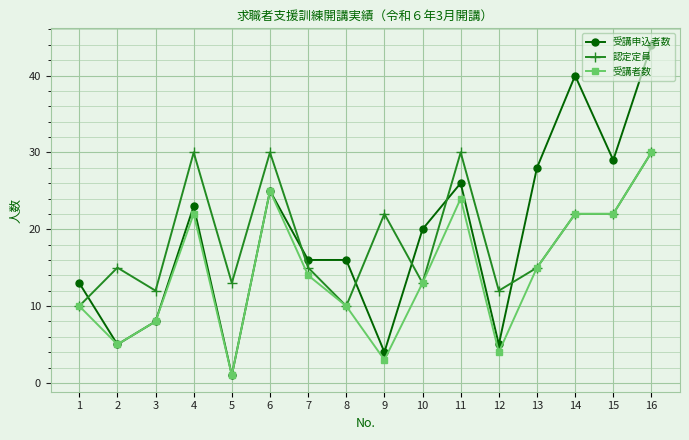

What is the average value of the 認定定員 series?

19